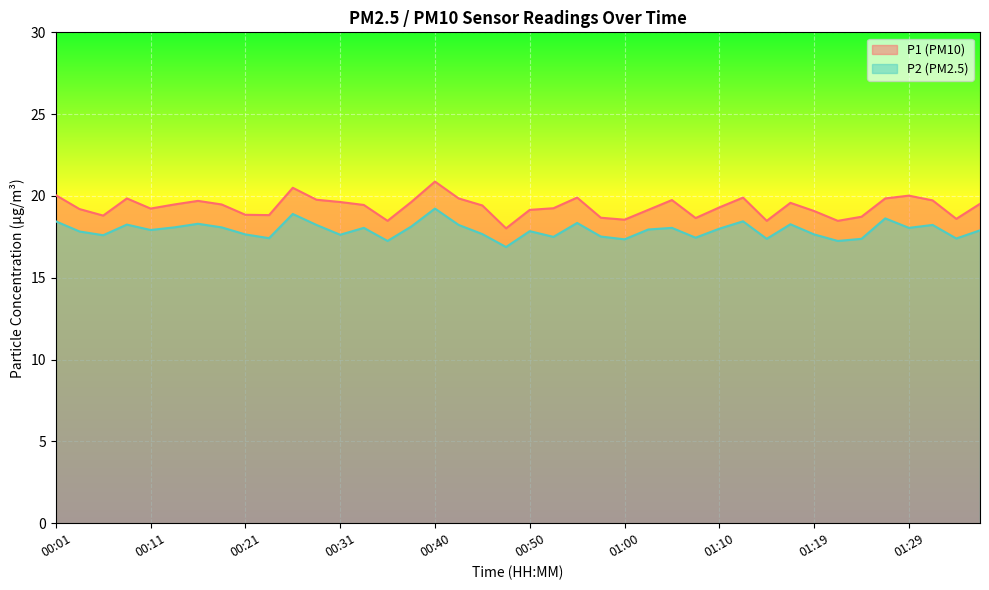

Rank the series by their average value, from highest to lowest.

P1, P2